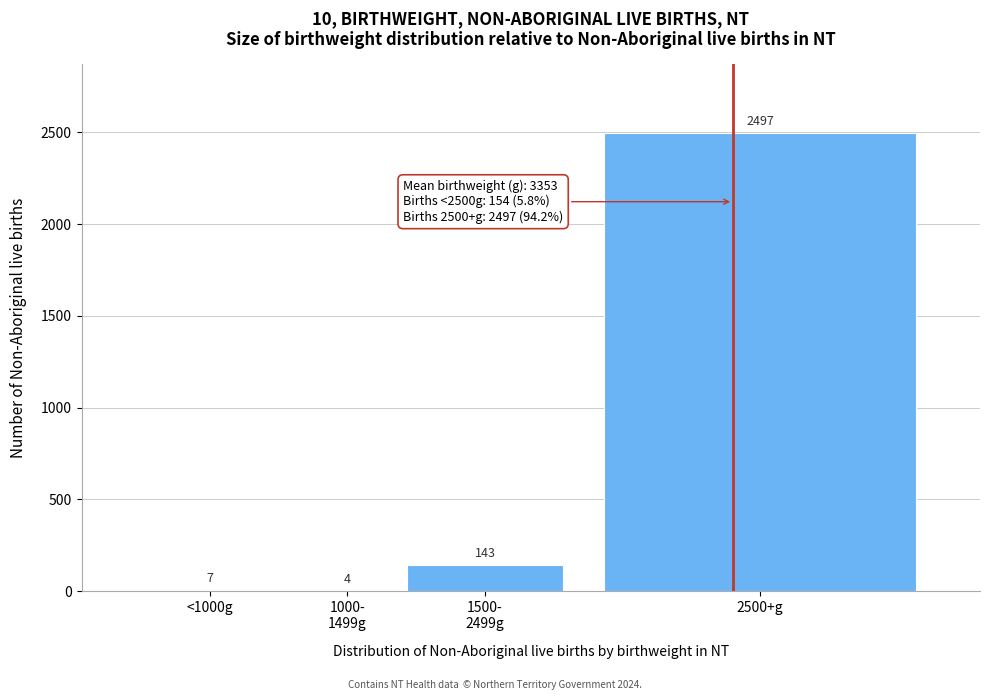

True or false: the data shows 716 at 2500+g.

False